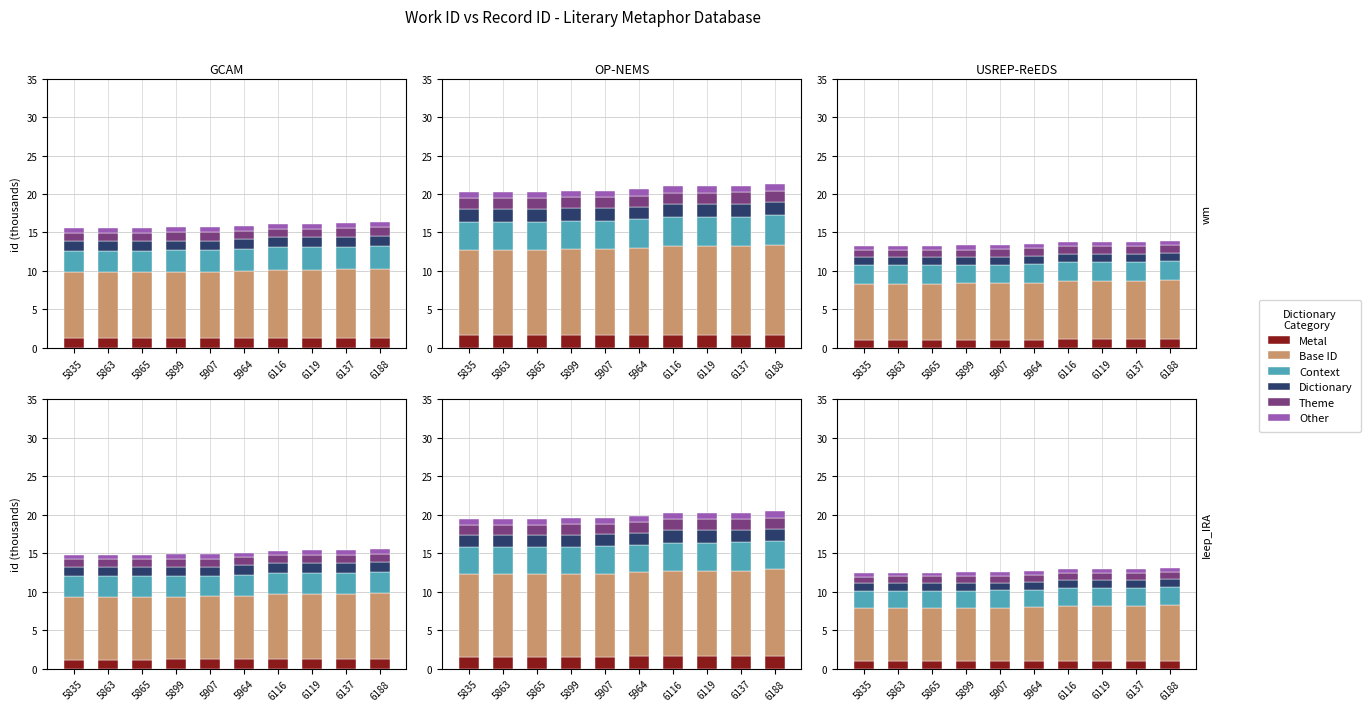

Rank the categories by Dictionary value from lowest to highest.

5835, 5863, 5865, 5899, 5907, 5964, 6116, 6119, 6137, 6188